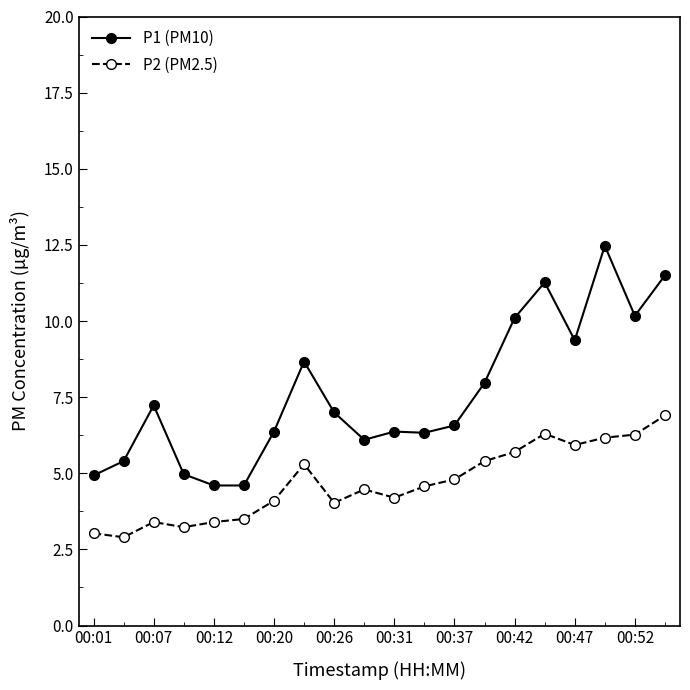

True or false: P1 (PM10) and P2 (PM2.5) intersect in this chart.

False